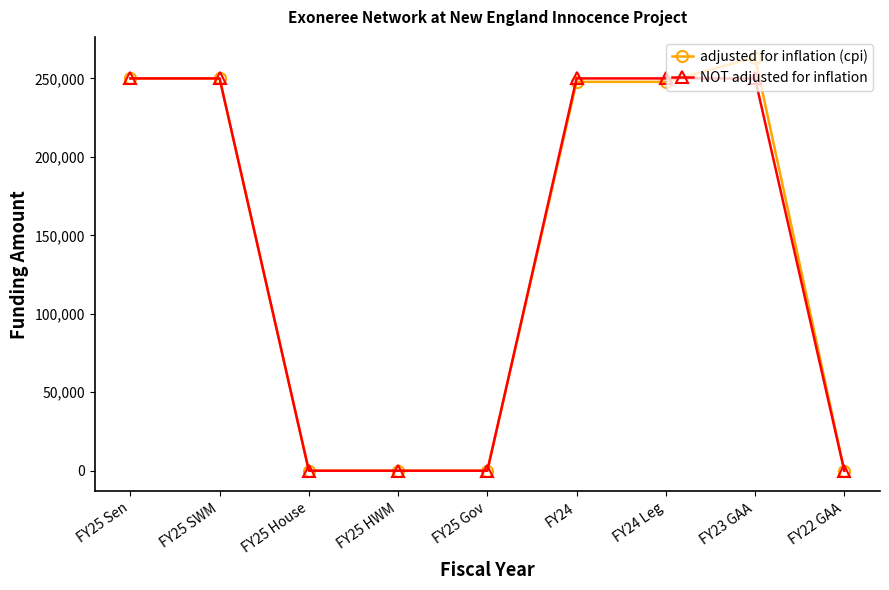

Which category has the highest value in the adjusted for inflation (cpi) series?

FY23 GAA